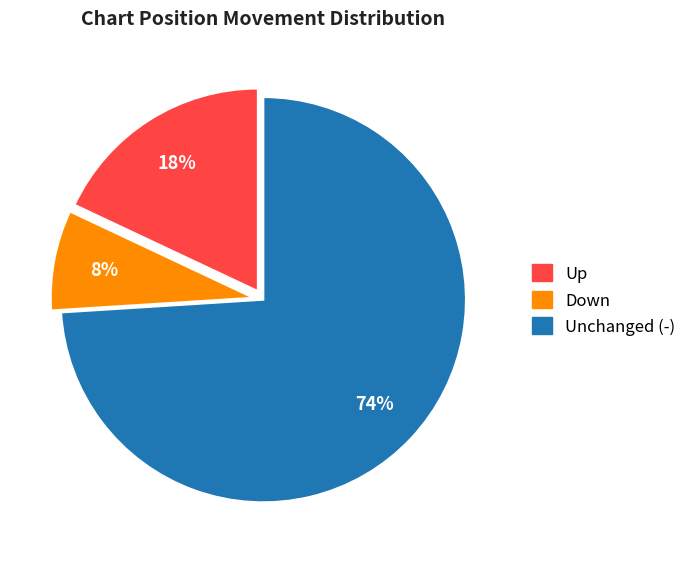

Is there any slice that represents more than half of the pie?

Yes